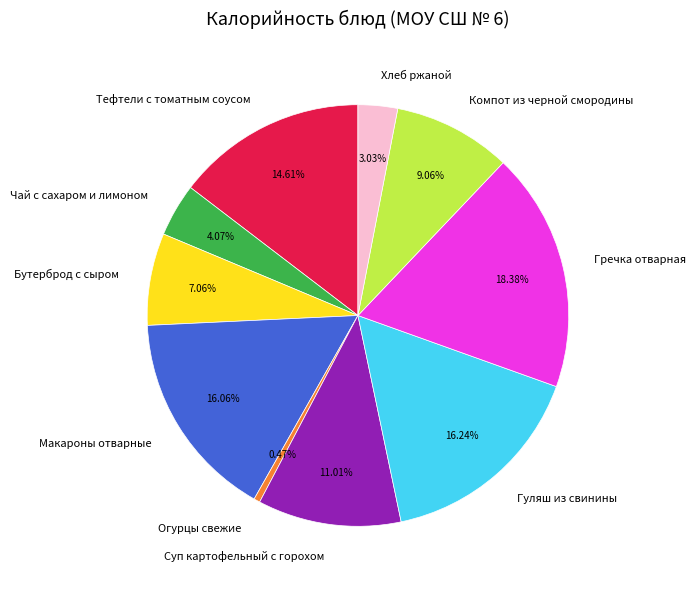

How many segments does this pie chart have?

10